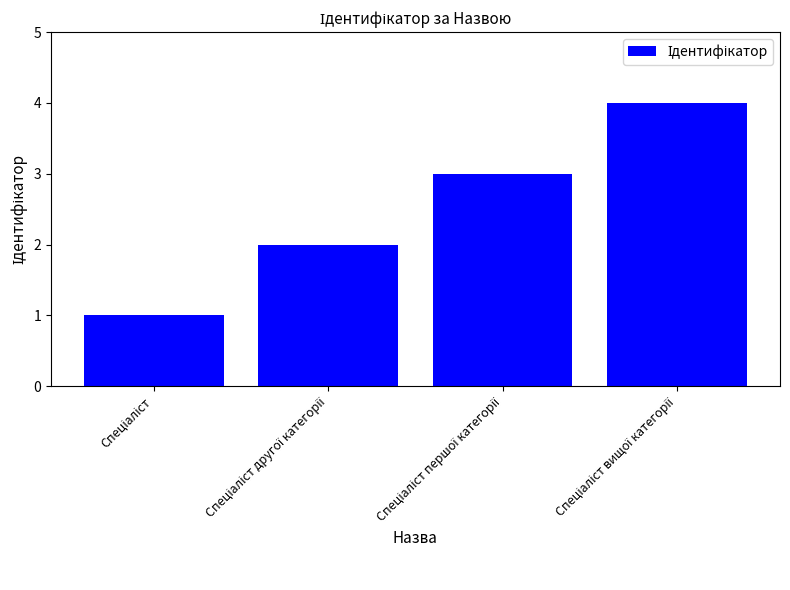

What is the maximum value shown in the chart?

4